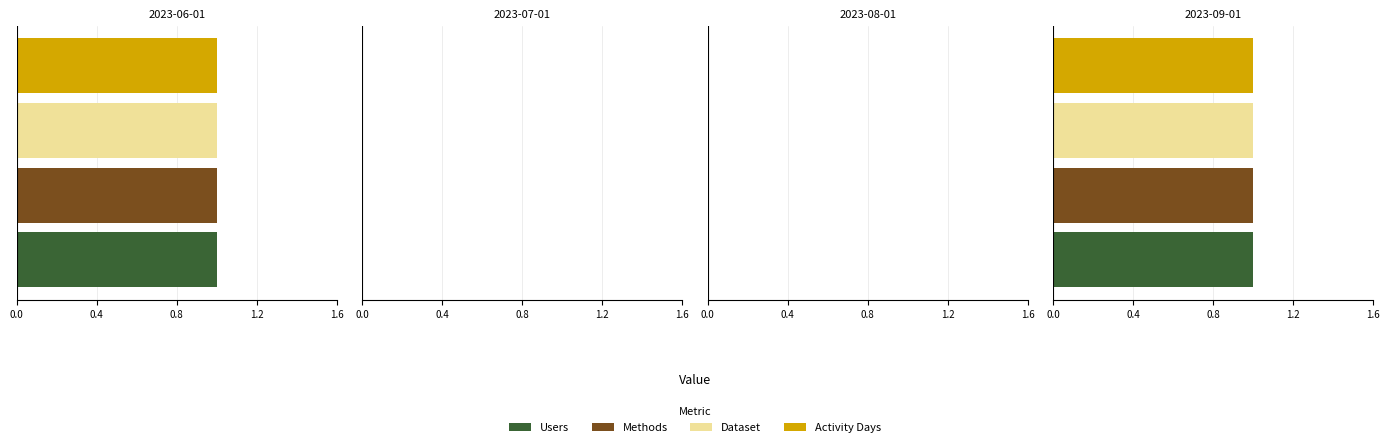

The value of Methods at 2023-07-01 is -1. True or false?

False